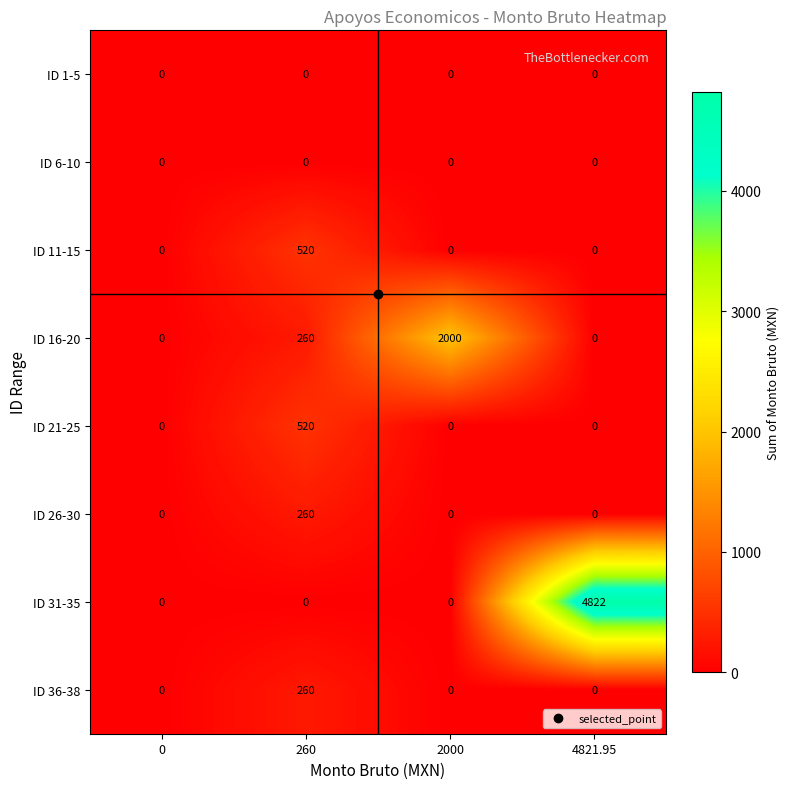

Read the ID 16-20 value at 2000.

2000